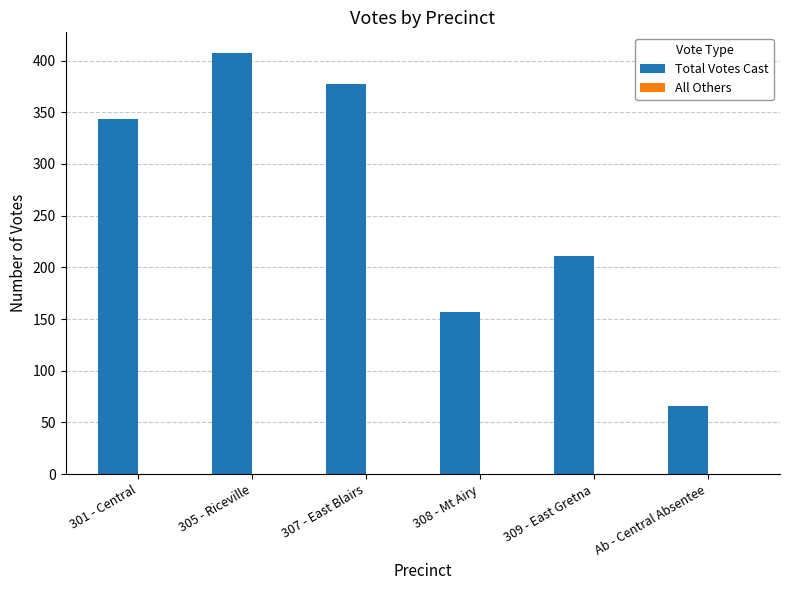

What is the average value?

260